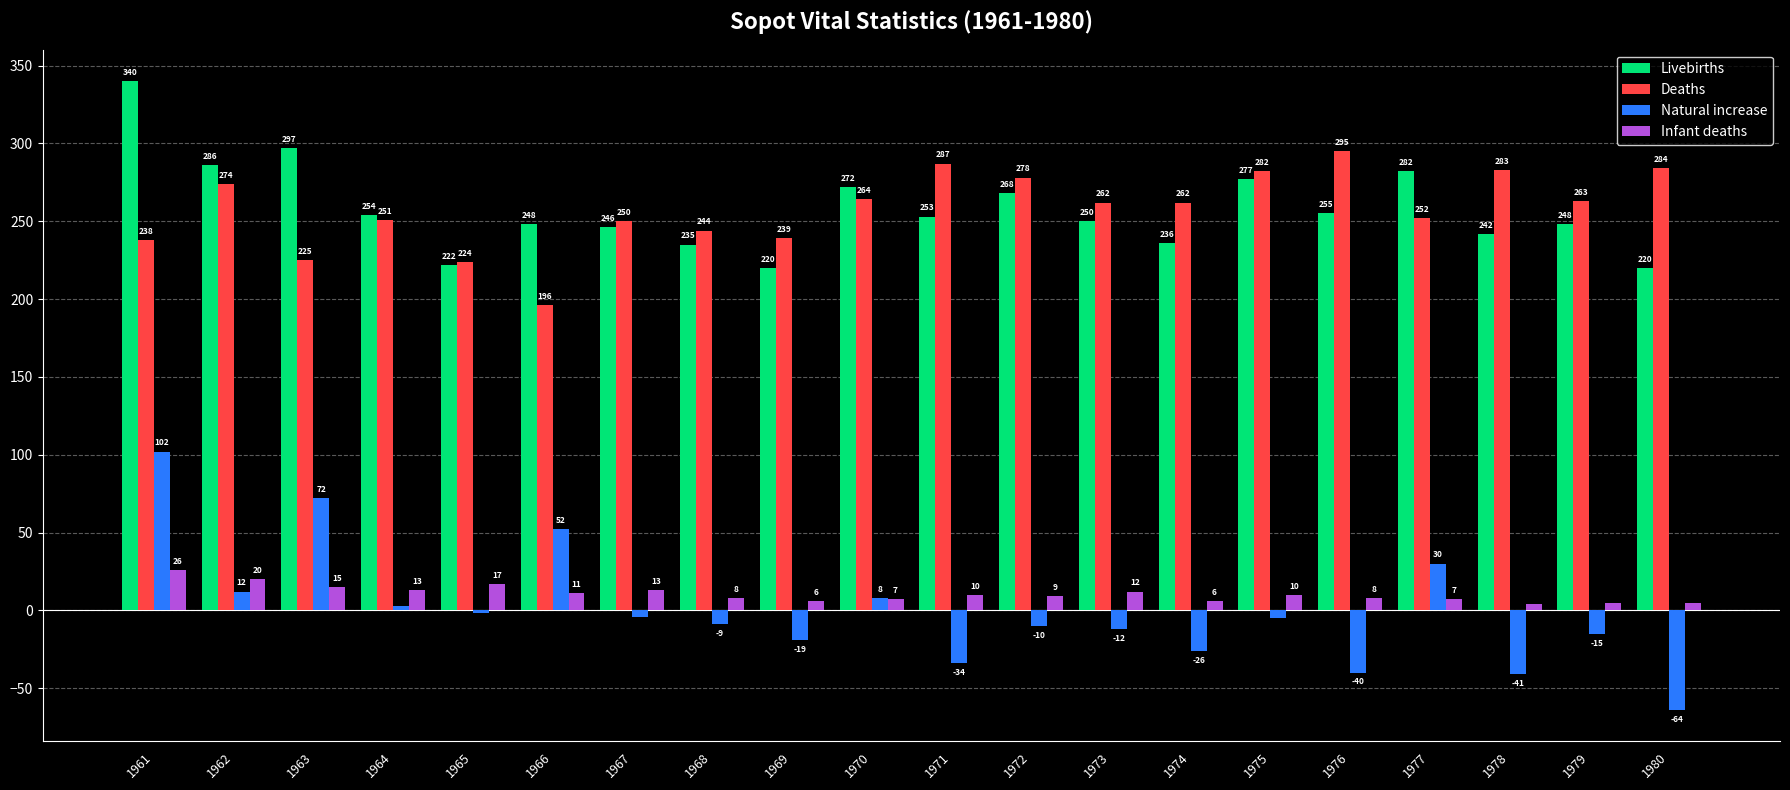

What is the value of the Deaths bar at the 10th from the left?

264